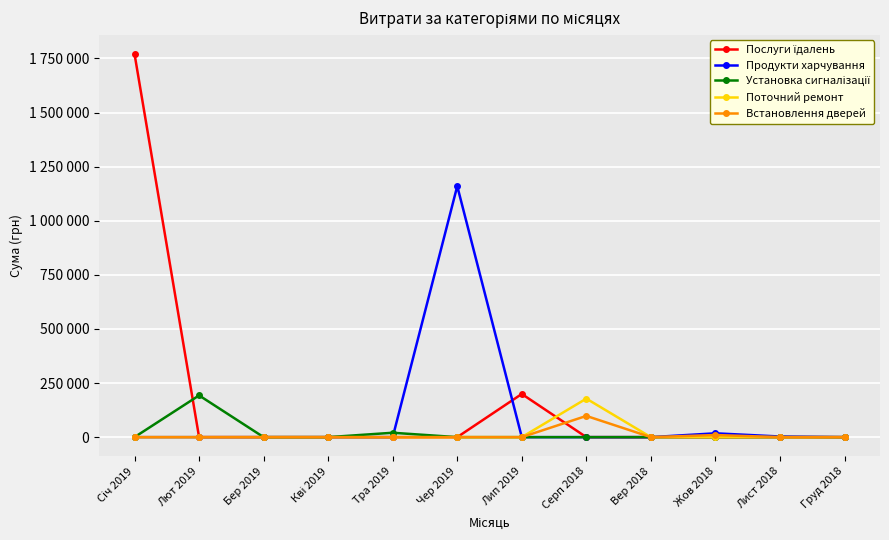

Is this an area chart (filled region under the line)?

No